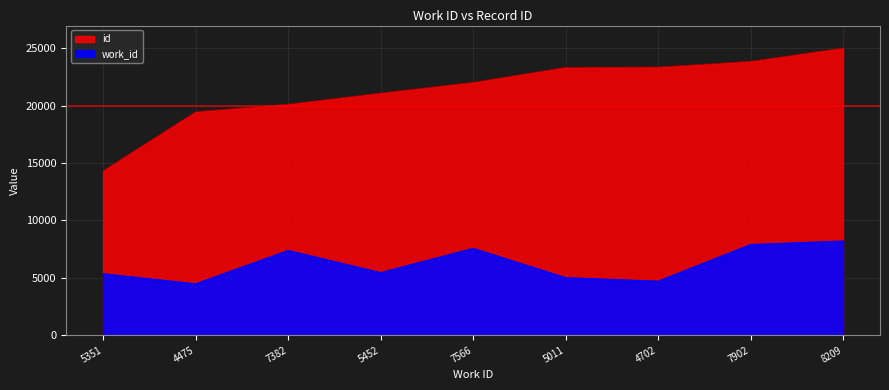

Reading right to left, list all the values displayed in this chart.

work_id: 8209=8209	7902=7902	4702=4702	5011=5011	7566=7566	5452=5452	7382=7382	4475=4475	5351=5351
id: 8209=25046	7902=23884	4702=23381	5011=23357	7566=22053	5452=21117	7382=20142	4475=19486	5351=14342